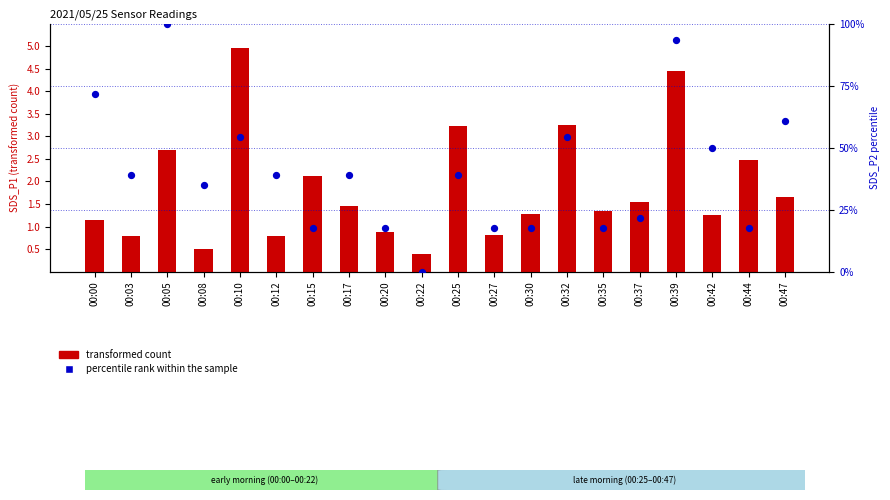

At which category is the sum across all series the highest?

00:05